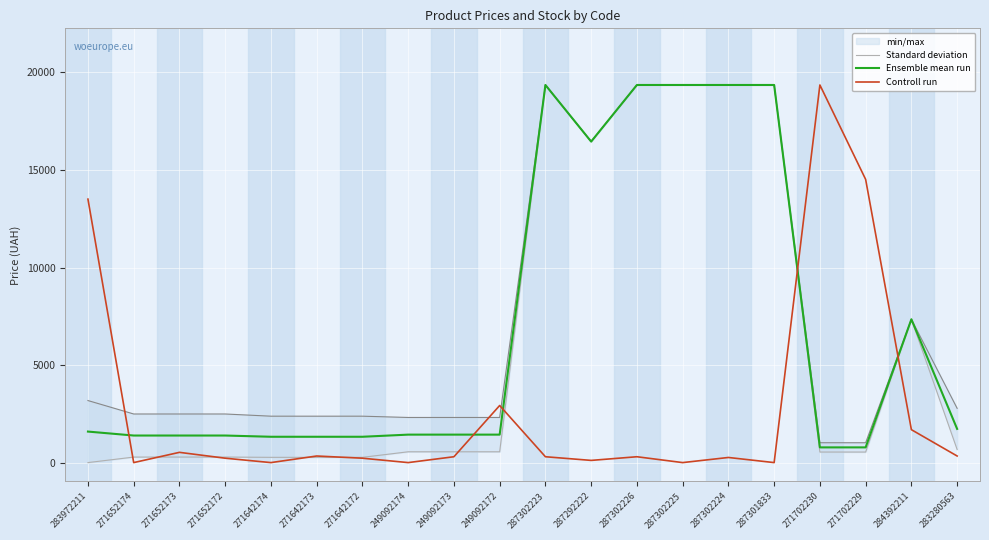

True or false: Controll run has a value of 294.0 at 287302224.

True